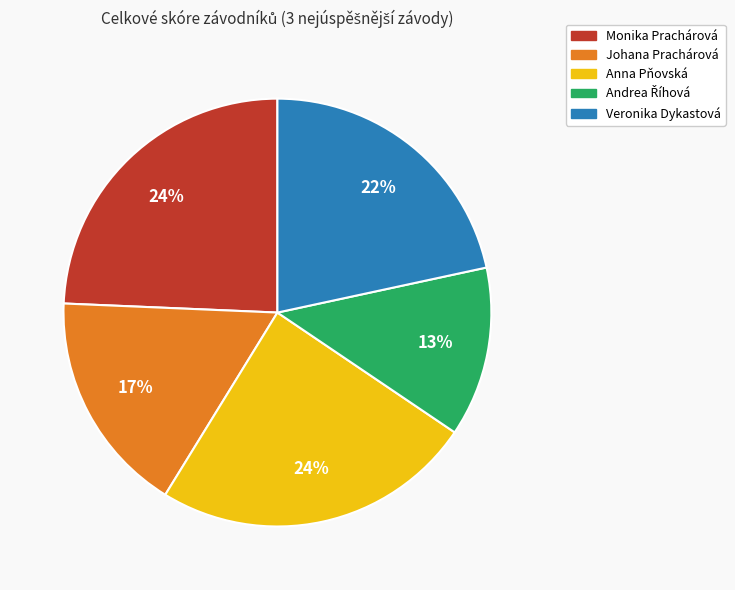

Count the number of slices in the pie.

5